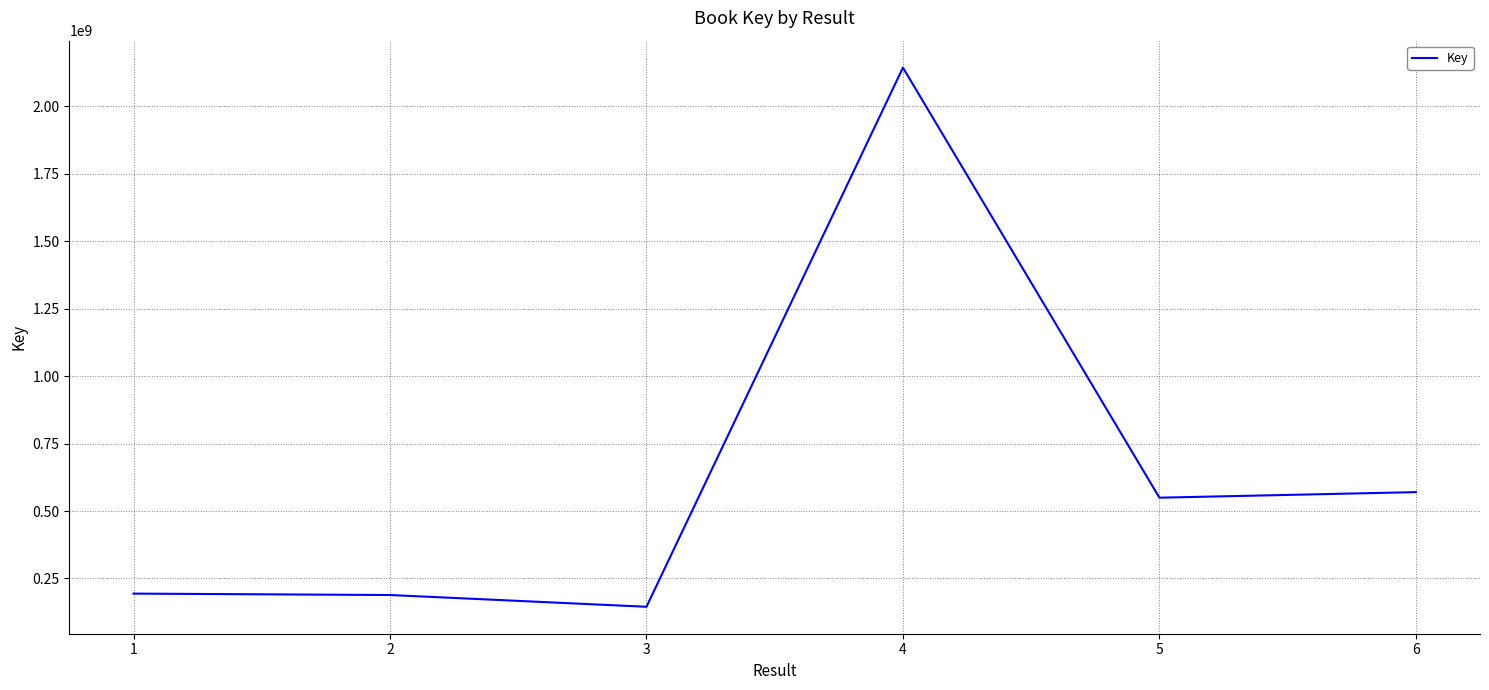

Read the value at 4, to the nearest 50.

2142473100